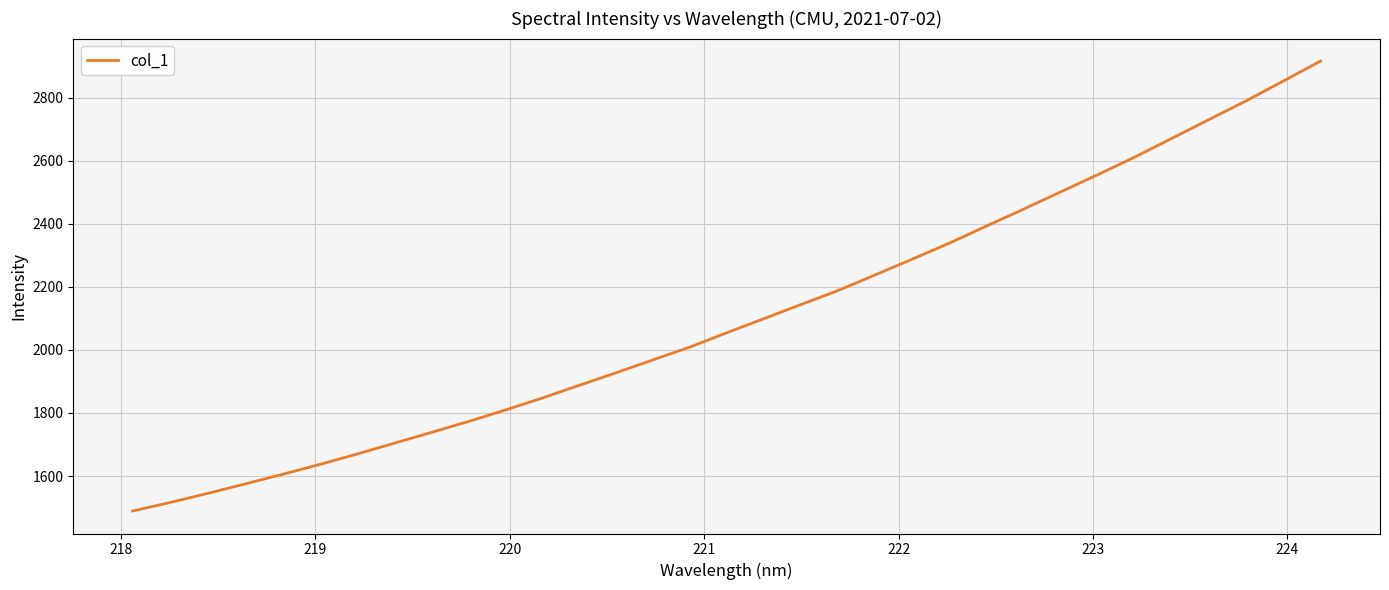

What is the maximum value shown in the chart?

2915.5